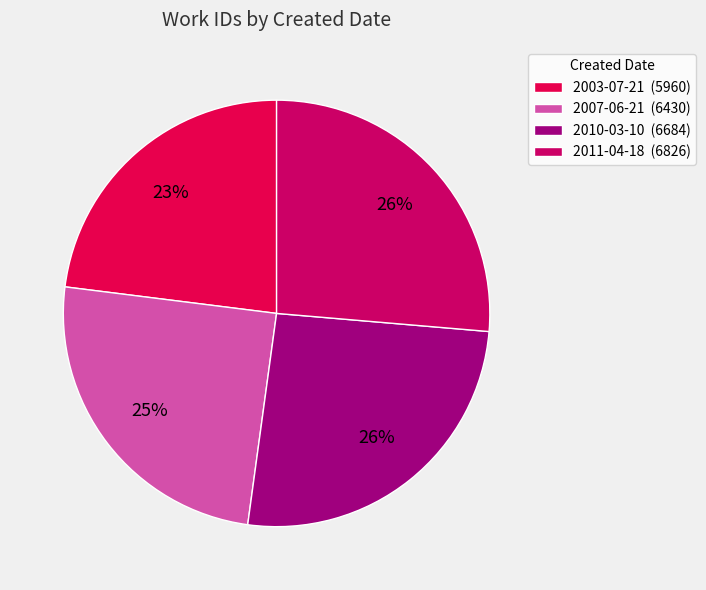

Which slice is the smallest?

2003-07-21